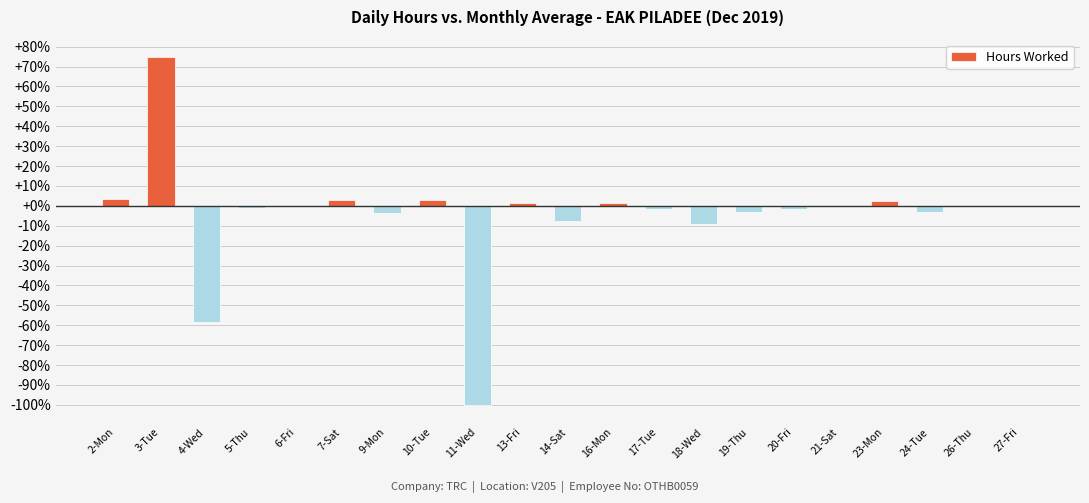

What is the maximum value shown in the chart?

74.7